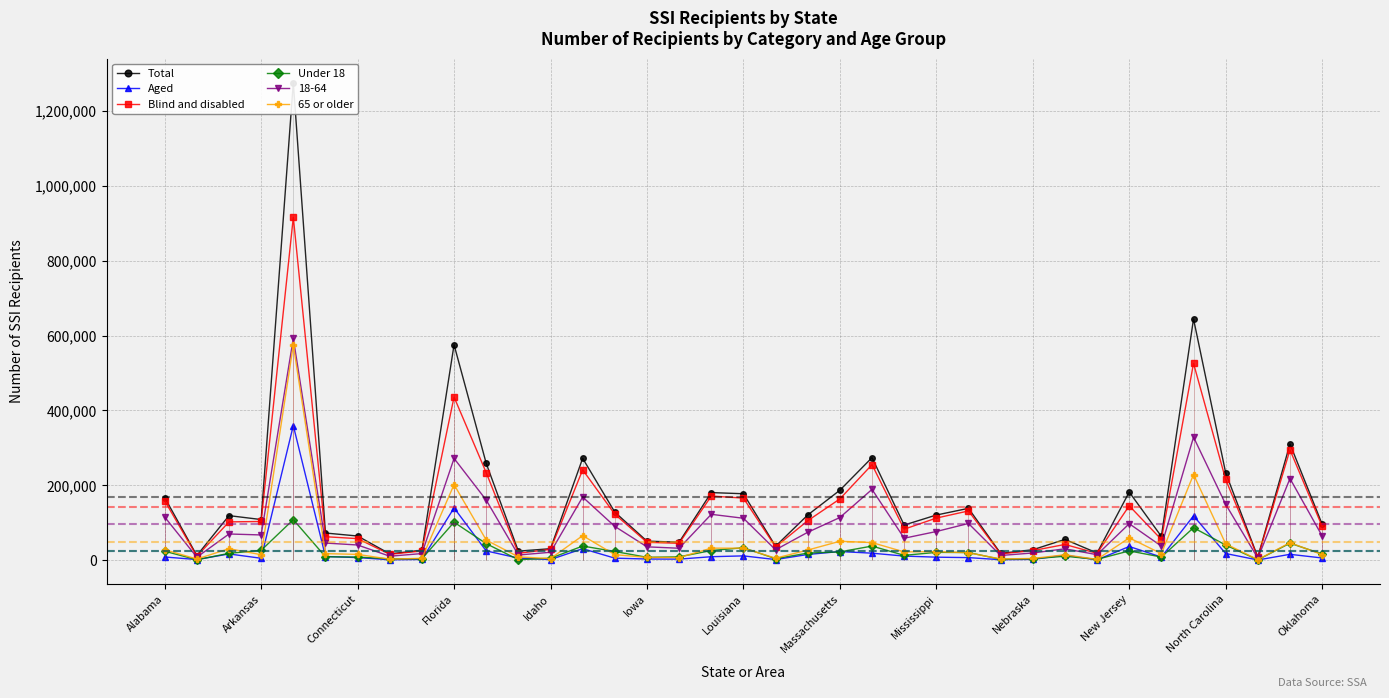

Where is Blind and disabled nearest to the value 461809?

Florida